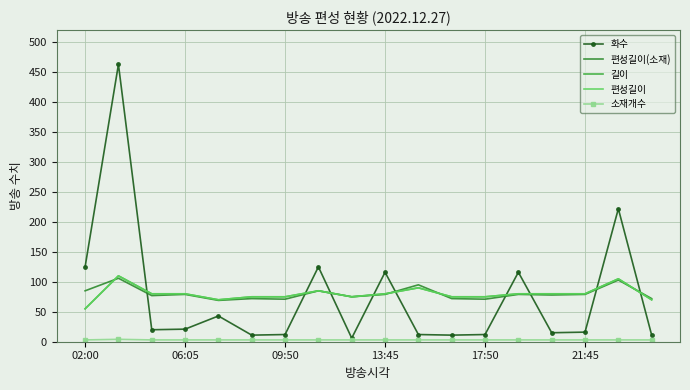

What is the label of the 4th point from the right?

14